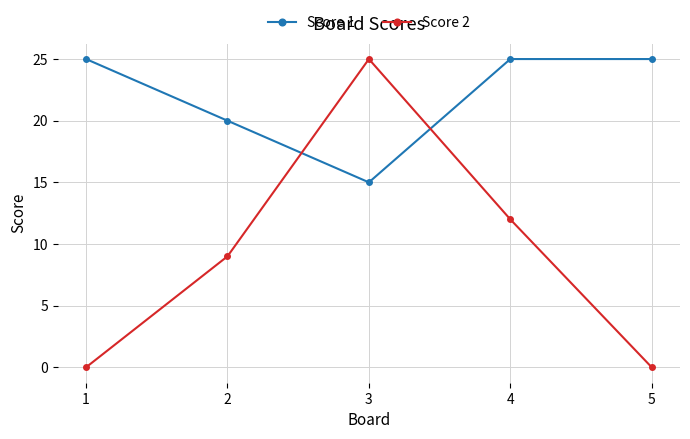

How many Score 1 values are between 20 and 25?

4